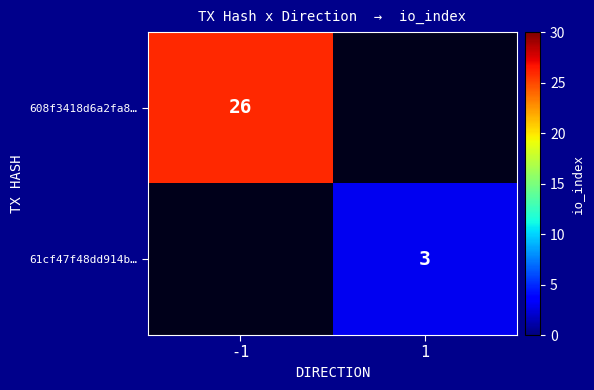

Is the value of 61cf47f48dd914b… at 1 greater than the value of 608f3418d6a2fa8… at -1?

No